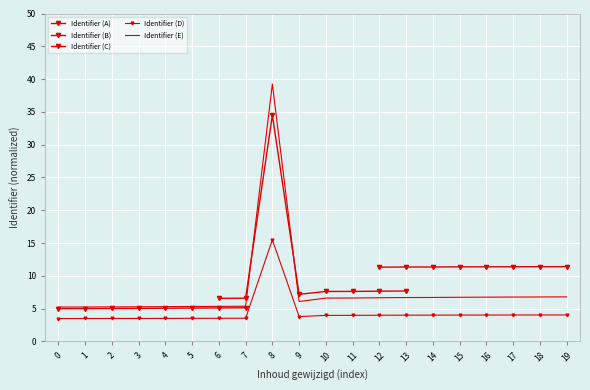

Reading left to right, extract all data points from this chart.

3.5	3.5	3.5	3.5	3.5	3.5	3.5	3.5	15.5	3.8	4.0	4.0	4.0	4.0	4.0	4.0	4.0	4.0	4.0	4.0